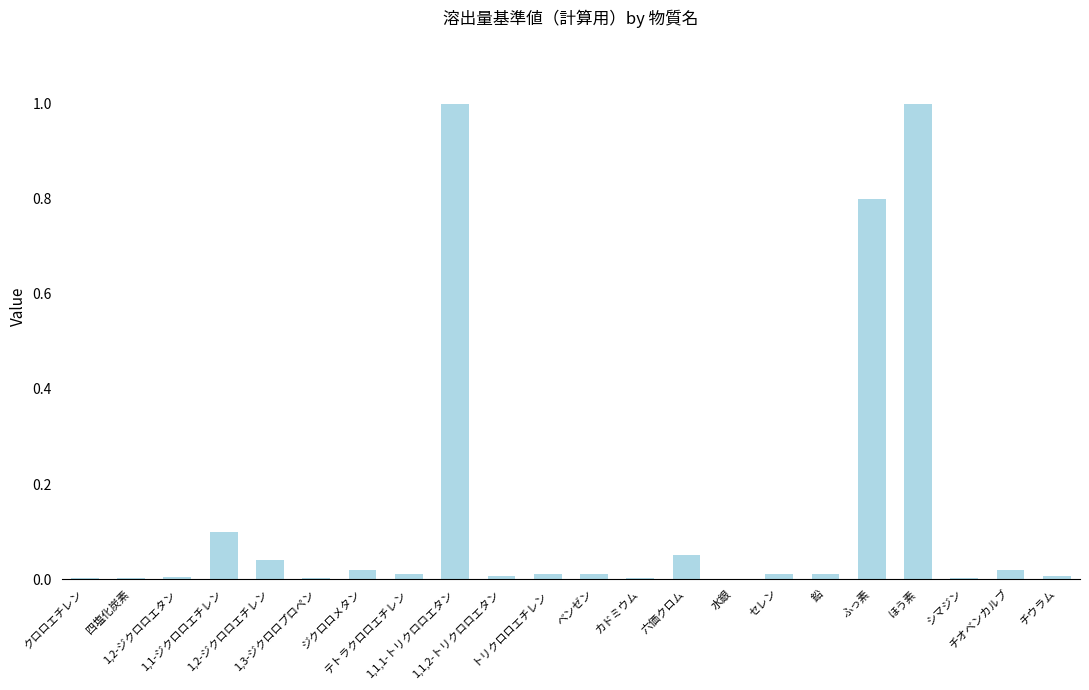

What is the maximum value shown in the chart?

1.0